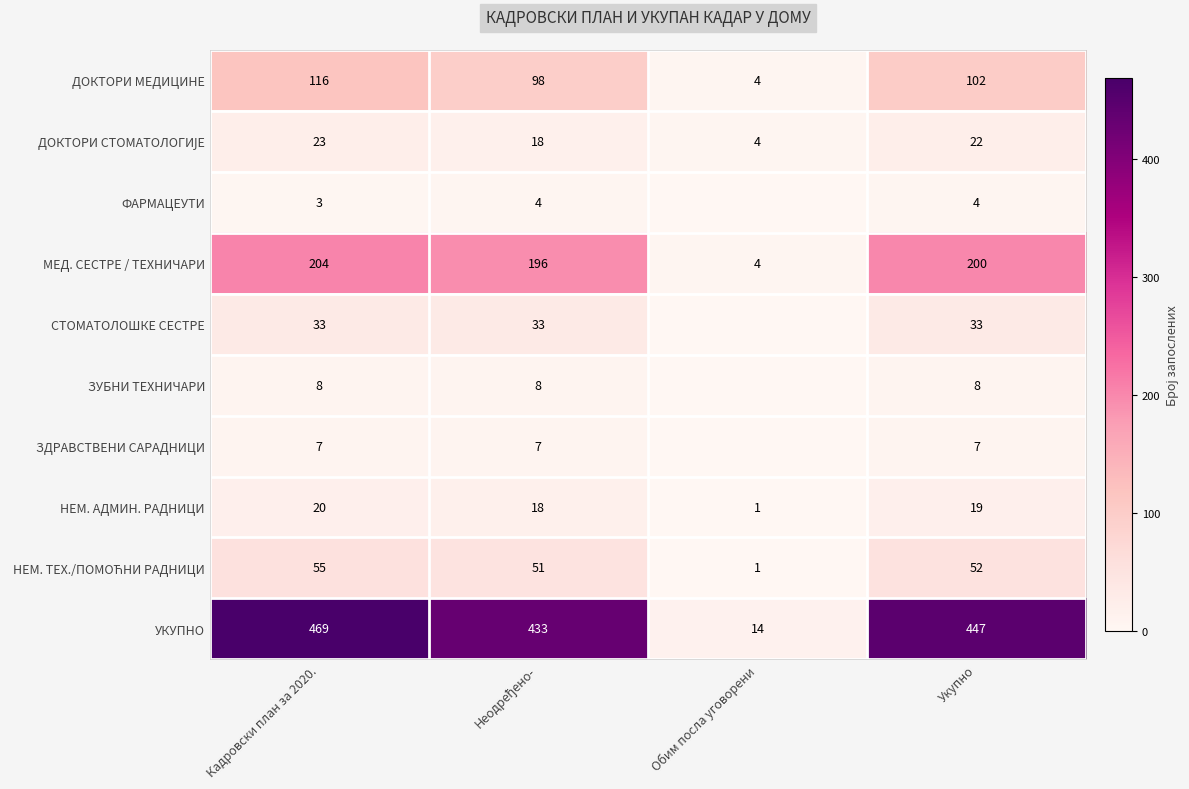

Where does the УКУПНО series first go above 447?

Кадровски план за 2020.